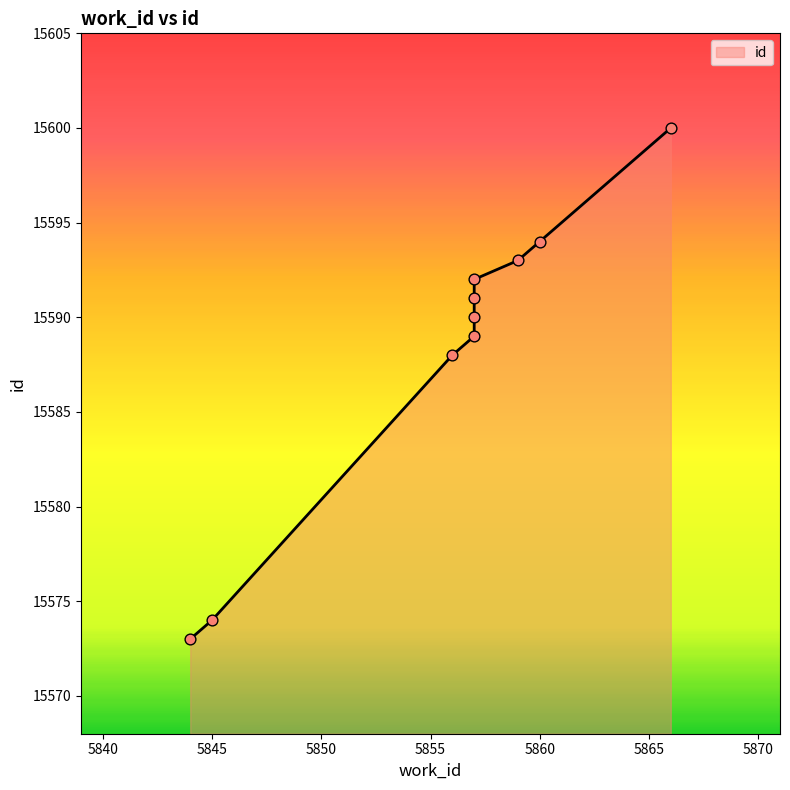

Approximately how many times larger is the value at 5866 compared to 5857?

1.0